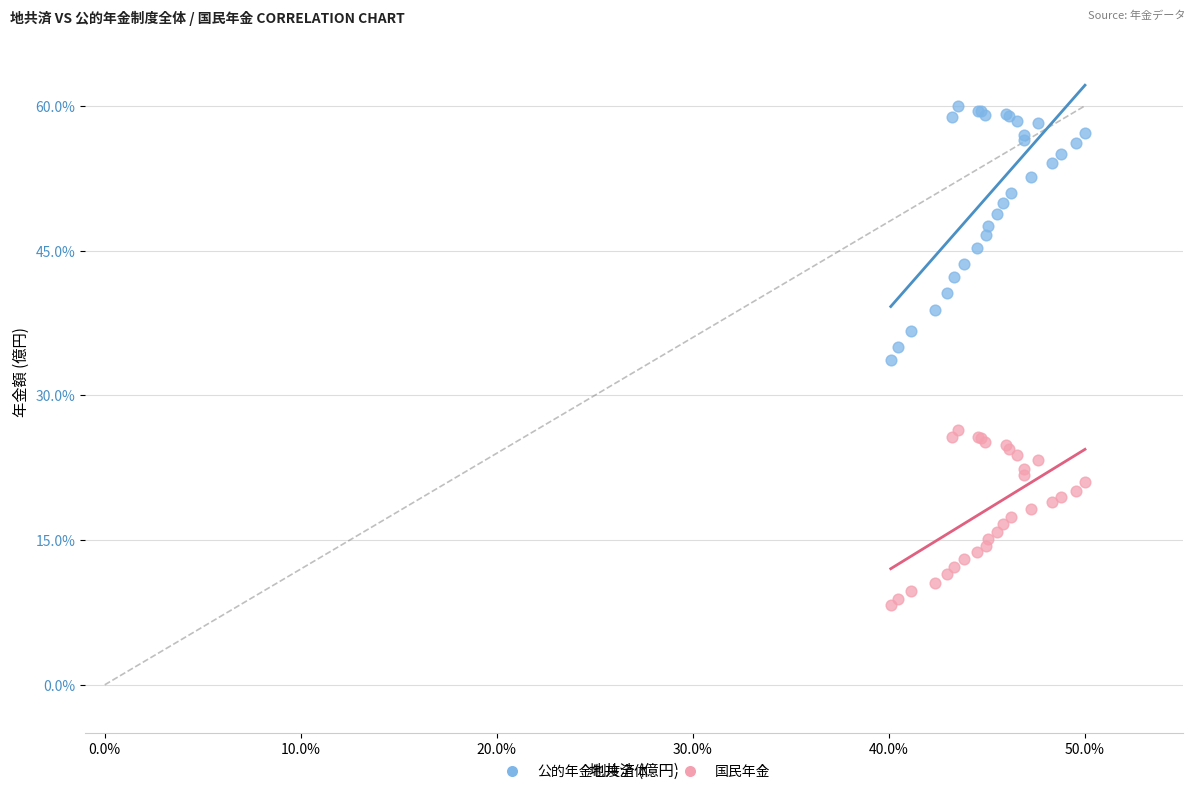

Which series contains the lowest Y value?

国民年金